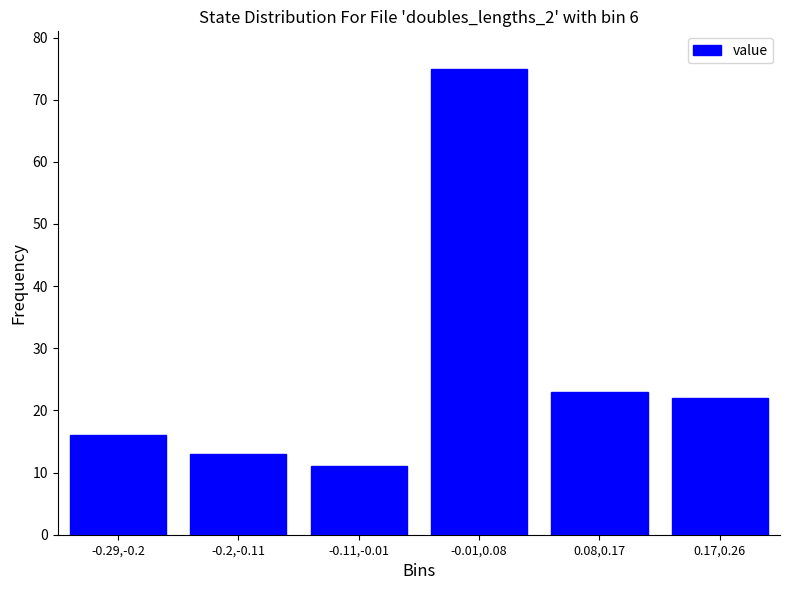

Reading left to right, what are all the values shown in this chart?

-0.29,-0.2=16	-0.2,-0.11=13	-0.11,-0.01=11	-0.01,0.08=75	0.08,0.17=23	0.17,0.26=22